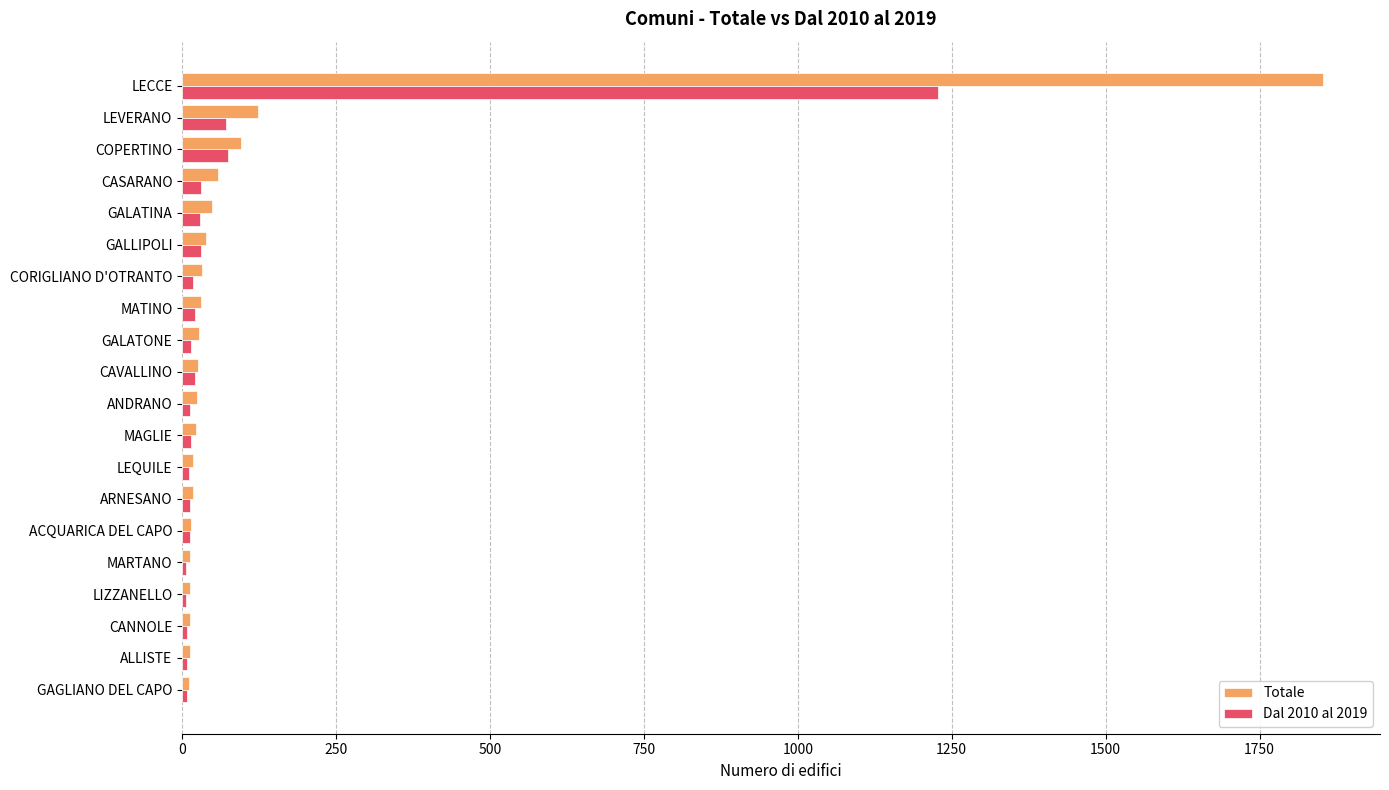

List the series in order of their peak value, lowest first.

Dal 2010 al 2019, Totale